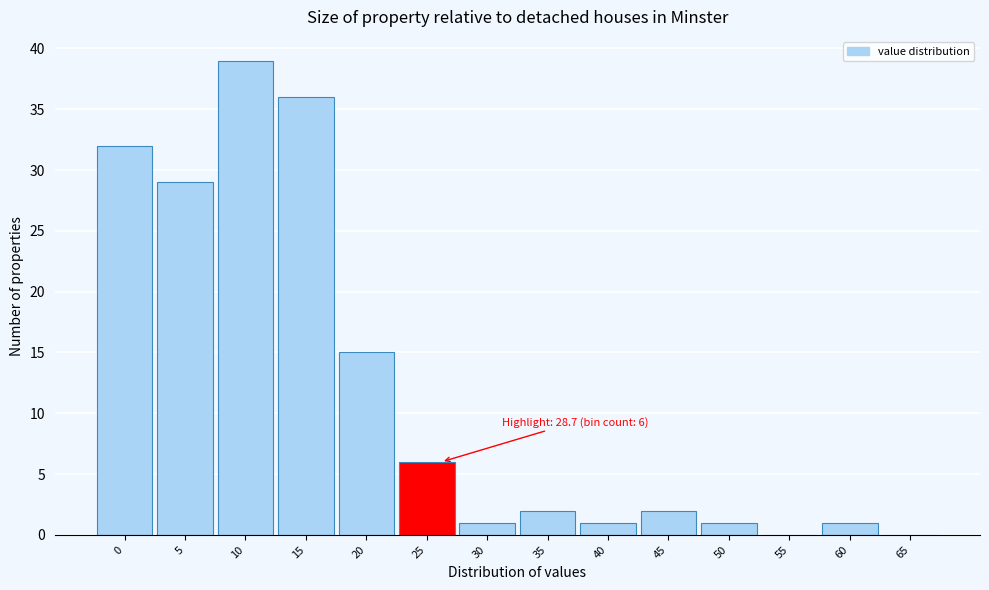

Reading left to right, transcribe all the data shown in this chart.

0=32	5=29	10=39	15=36	20=15	25=6	30=1	35=2	40=1	45=2	50=1	55=0	60=1	65=0